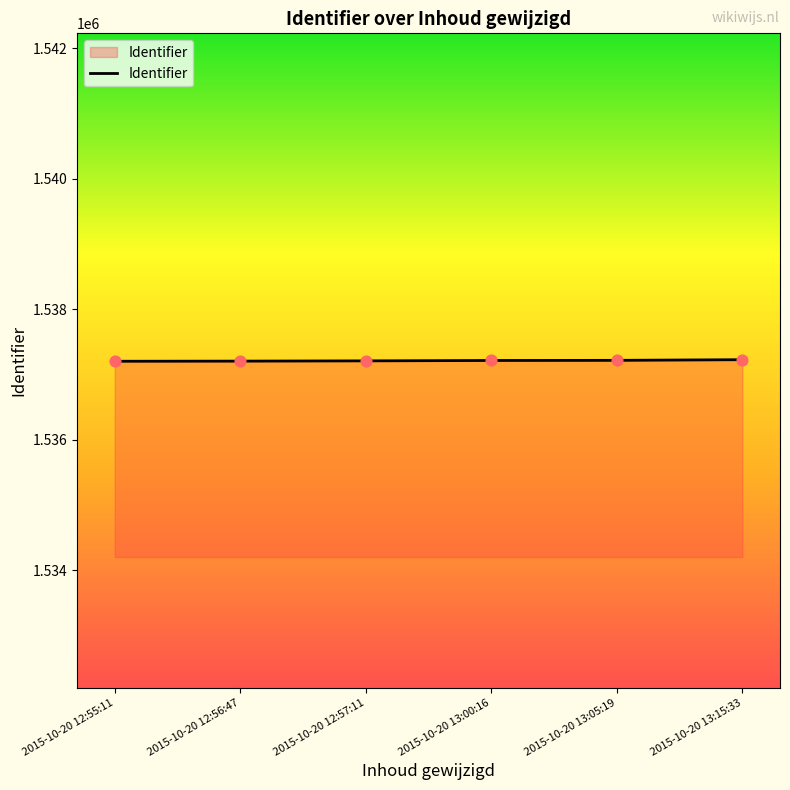

What is the change in value from 2015-10-20 12:57:11 to 2015-10-20 13:15:33?

+18